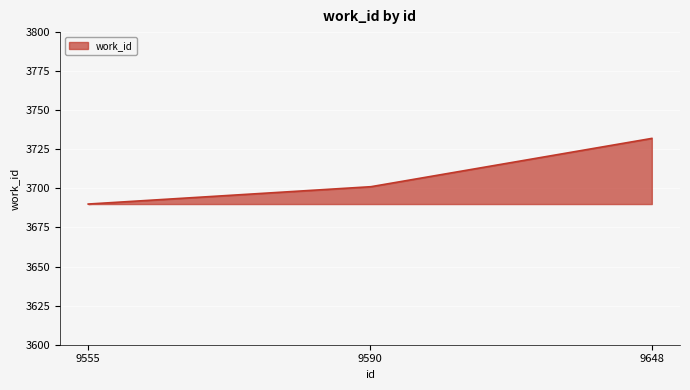

What is the maximum value shown in the chart?

3732.0